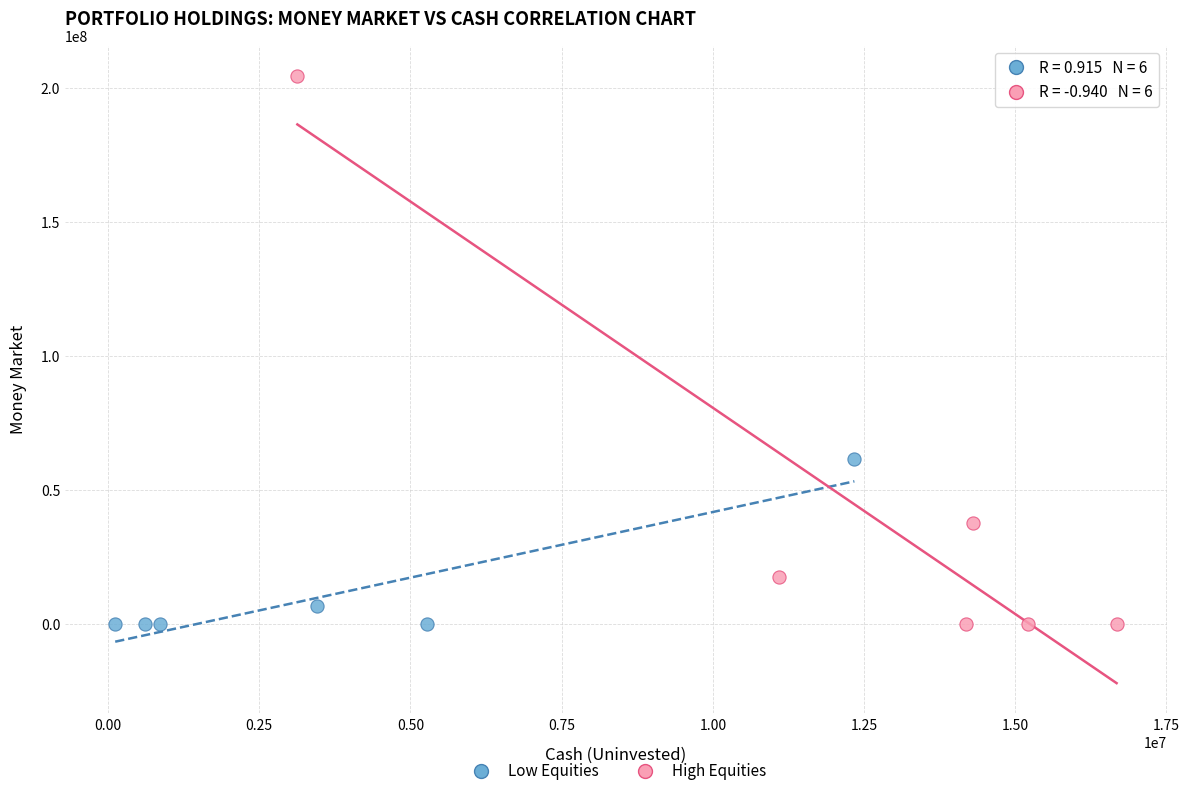

Which series has the largest Y range (max minus min)?

High Equities